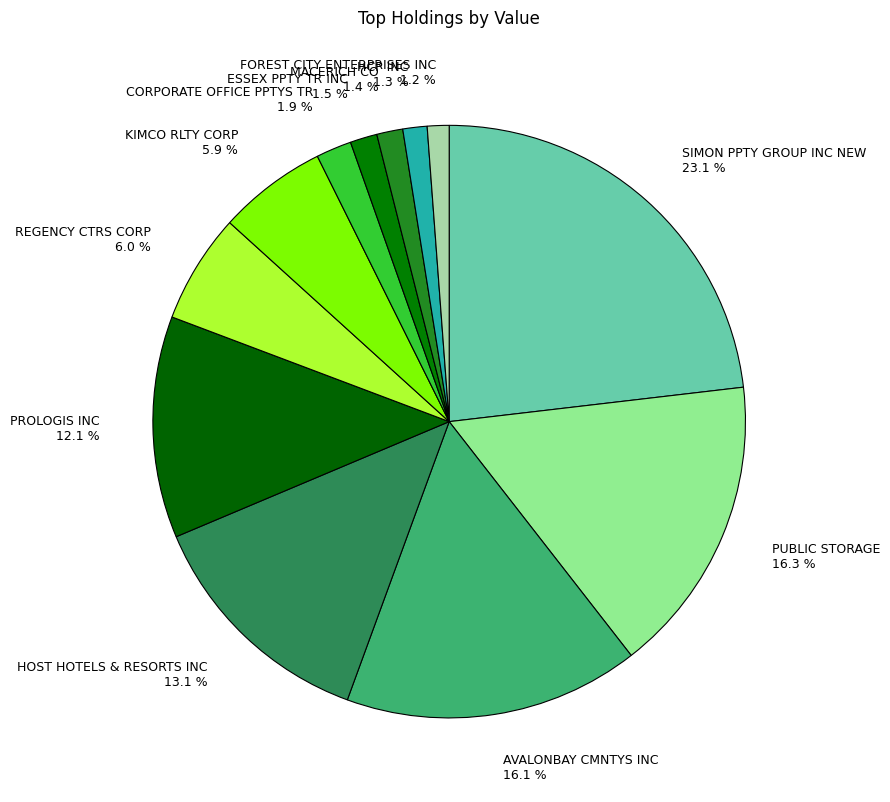

How many segments does this pie chart have?

12